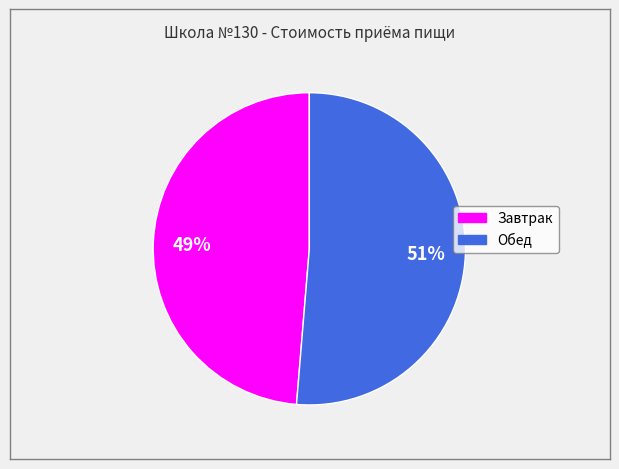

To the nearest percent, what is the average slice percentage?

50%